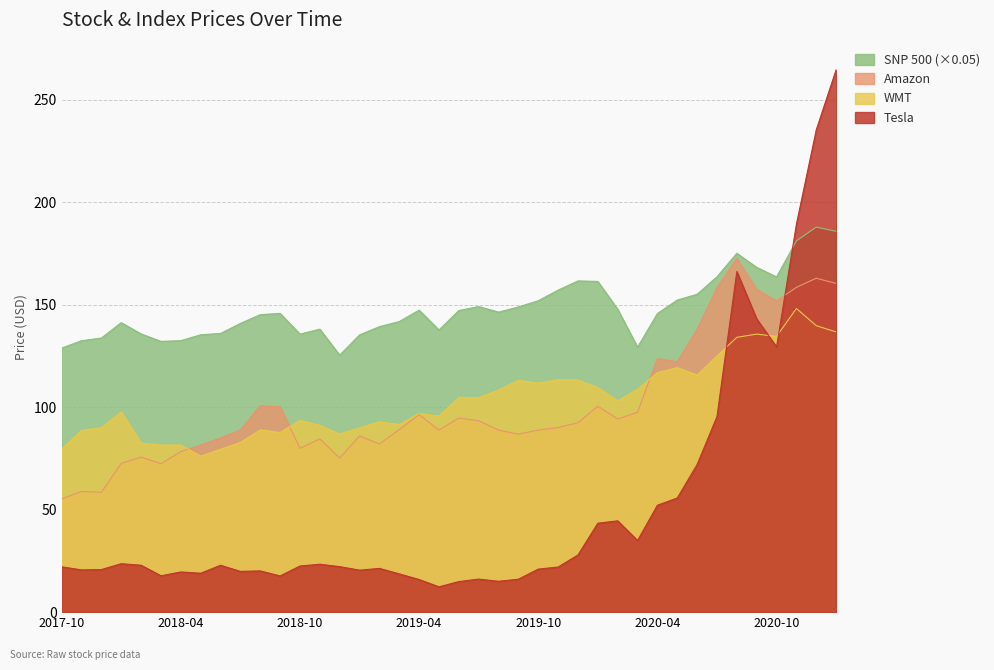

How many interior local peaks does the Amazon series have?

11